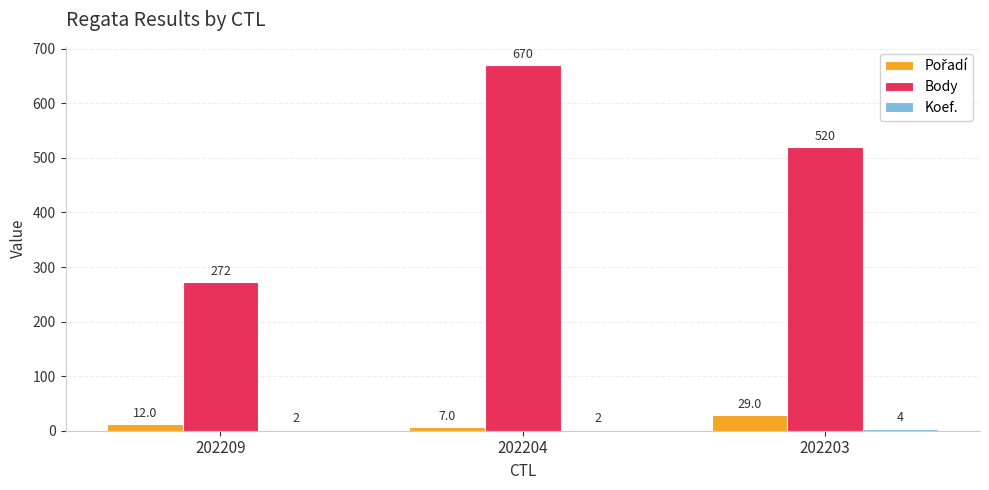

Between 202209 and 202203, which series saw the biggest shift?

Body